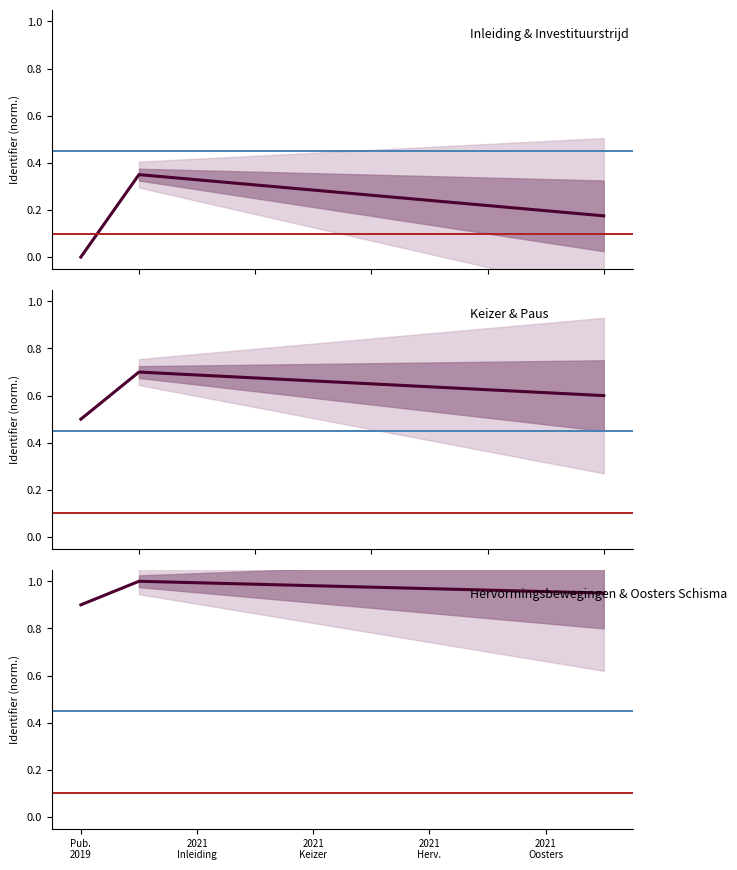

Does the chart display data point markers on the line(s)?

No